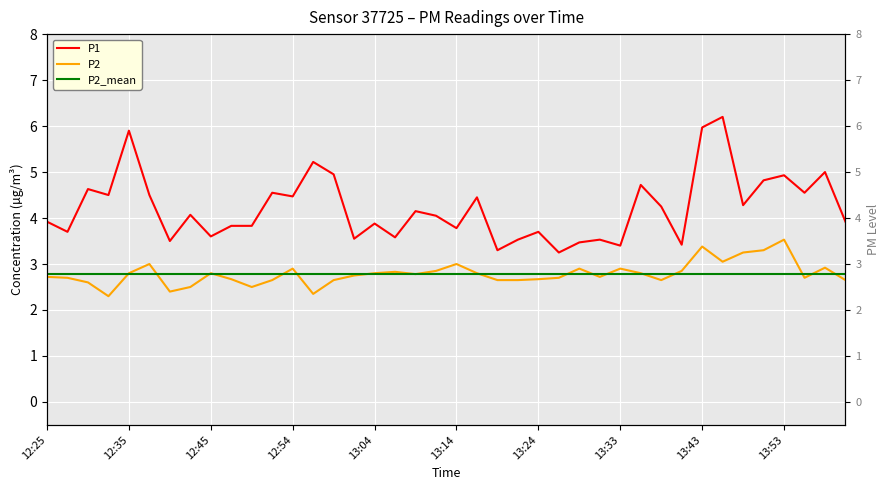

Which series has the largest total across all categories?

P1